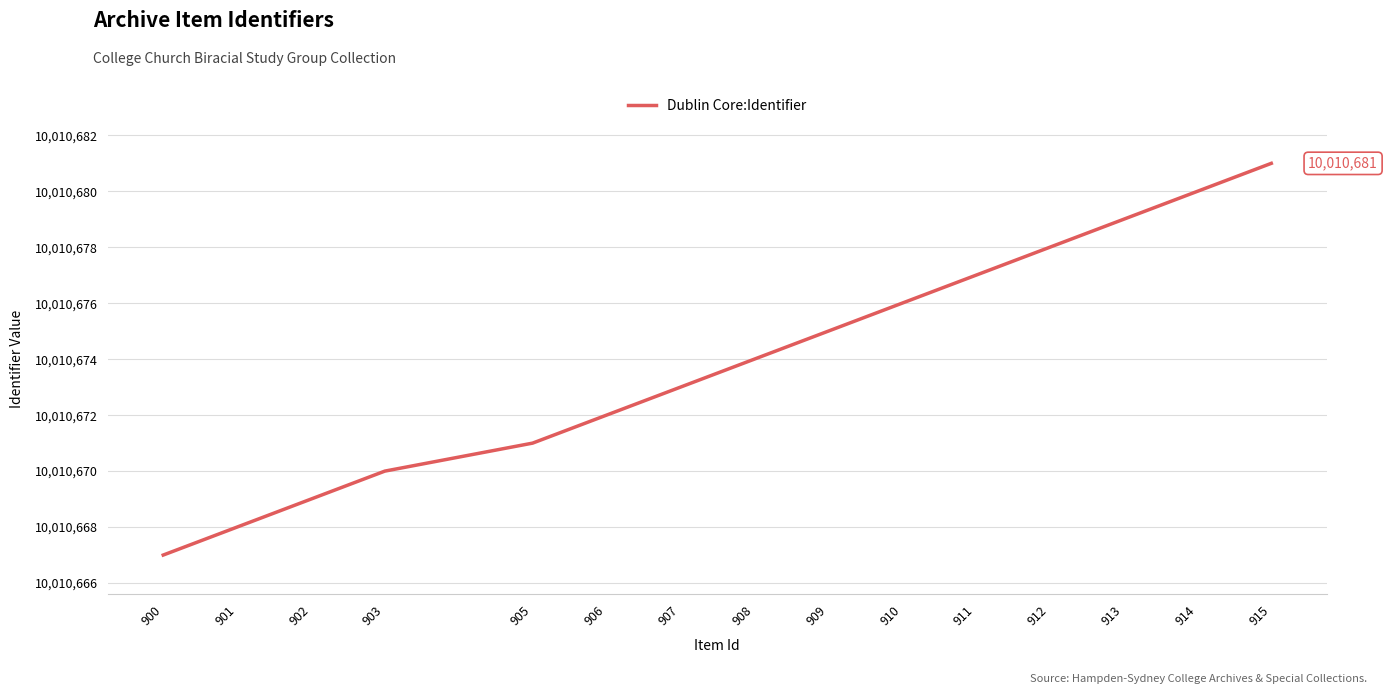

Reading left to right, transcribe all the data shown in this chart.

900=10010667	901=10010668	902=10010669	903=10010670	905=10010671	906=10010672	907=10010673	908=10010674	909=10010675	910=10010676	911=10010677	912=10010678	913=10010679	914=10010680	915=10010681